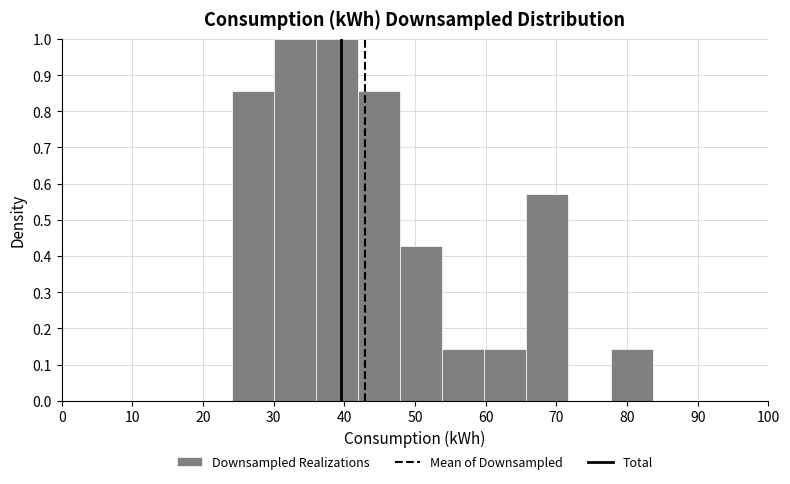

Reading left to right, list every bar in this chart as the range it spans on the x-axis followed by its height. Neither the bar edges nor the heights are printed on the chart, so give them approximately, as read against the axes.

24 to 30: 0.86
30 to 36: 1.00
36 to 42: 1.00
42 to 48: 0.86
48 to 54: 0.43
54 to 60: 0.14
60 to 66: 0.14
66 to 72: 0.57
72 to 78: 0
78 to 84: 0.14